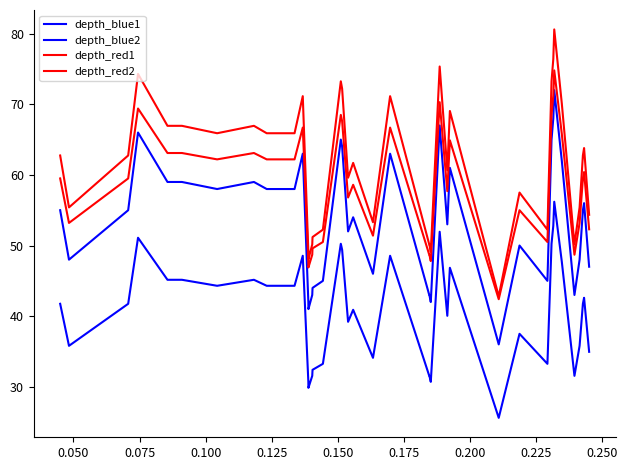

At which category does depth_red2 reach its first local valley?

0.050